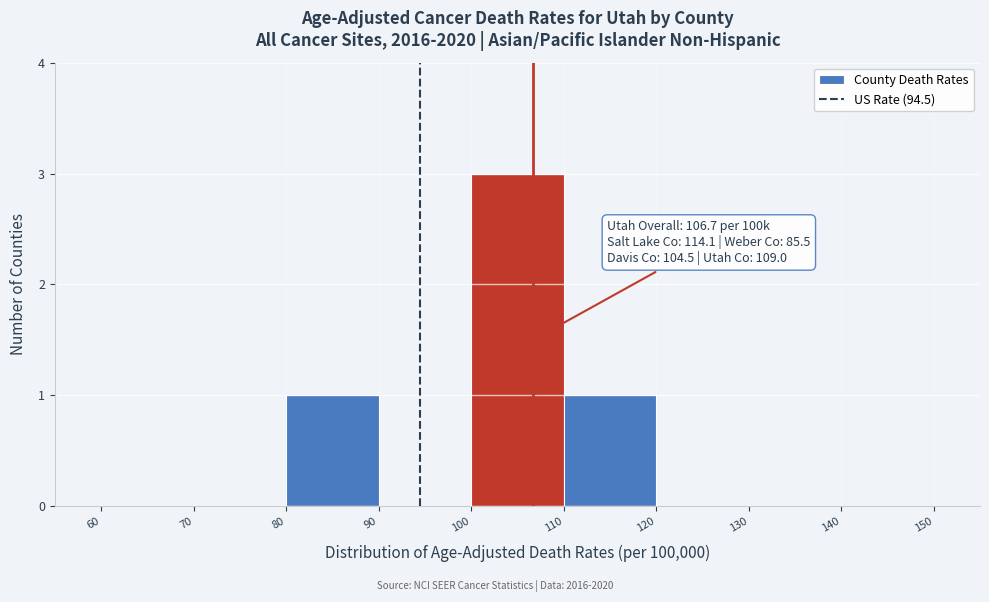

Which range on the x-axis has the tallest bar?

100 to 110